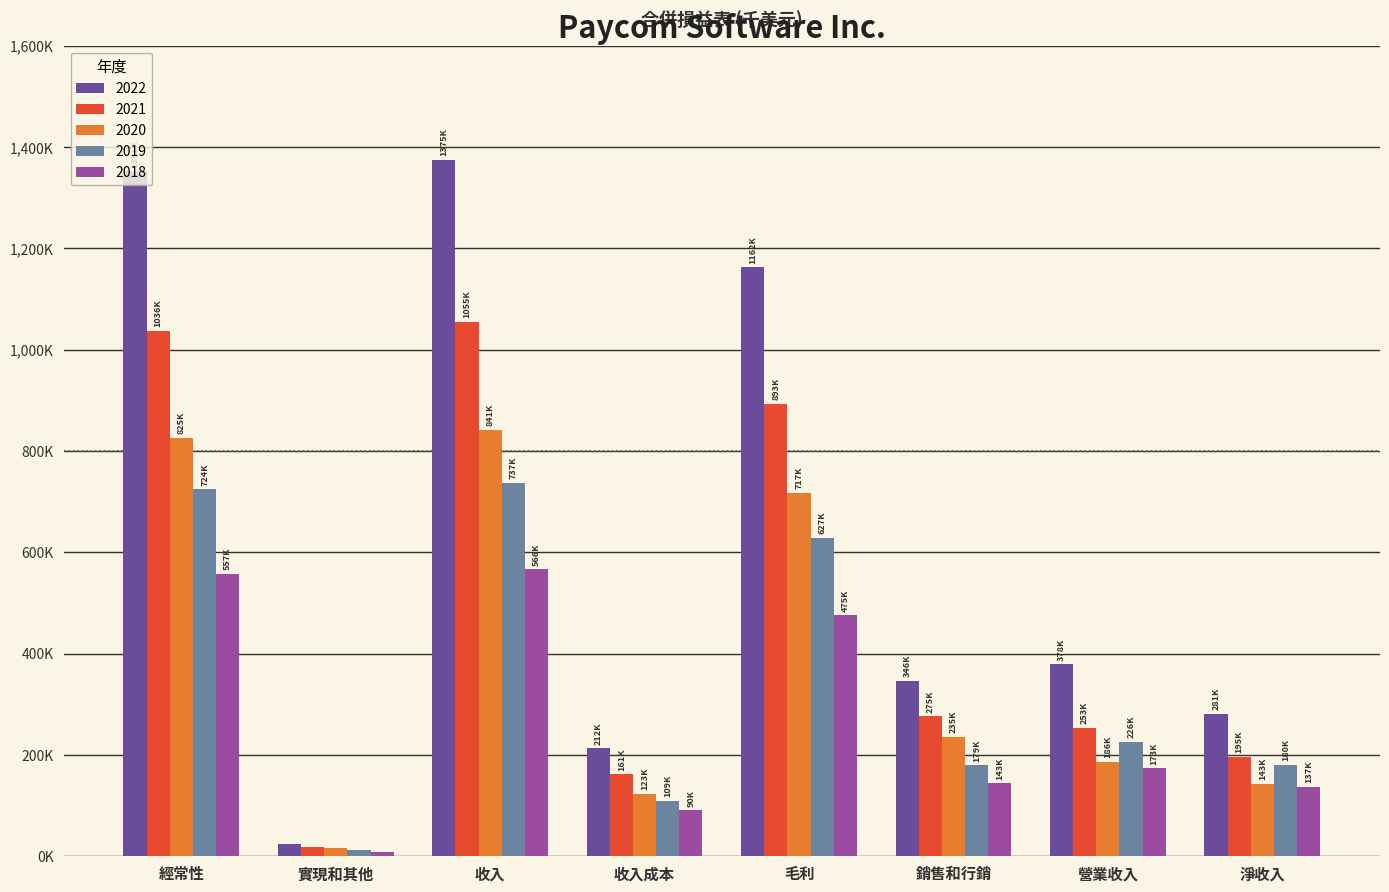

At which category is the sum across all series the highest?

收入